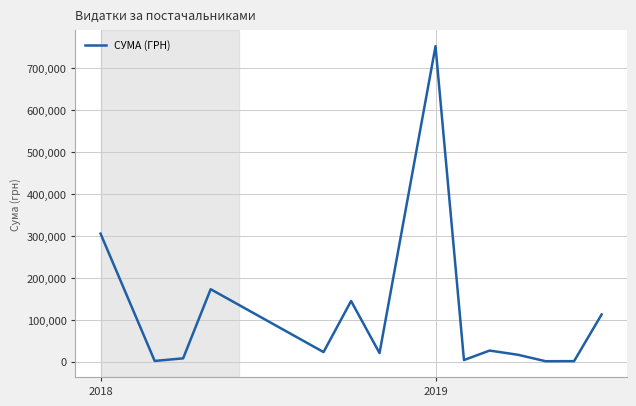

What is the greatest value displayed?

753196.9